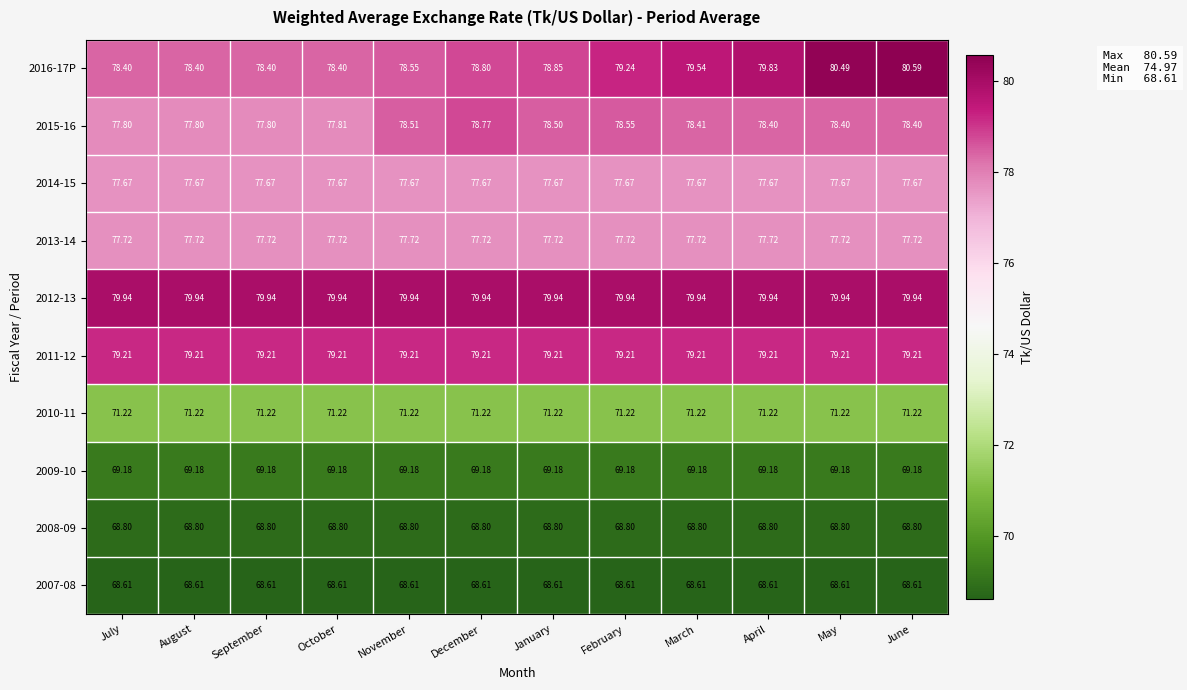

Which category has the highest value in the 2016-17P series?

June